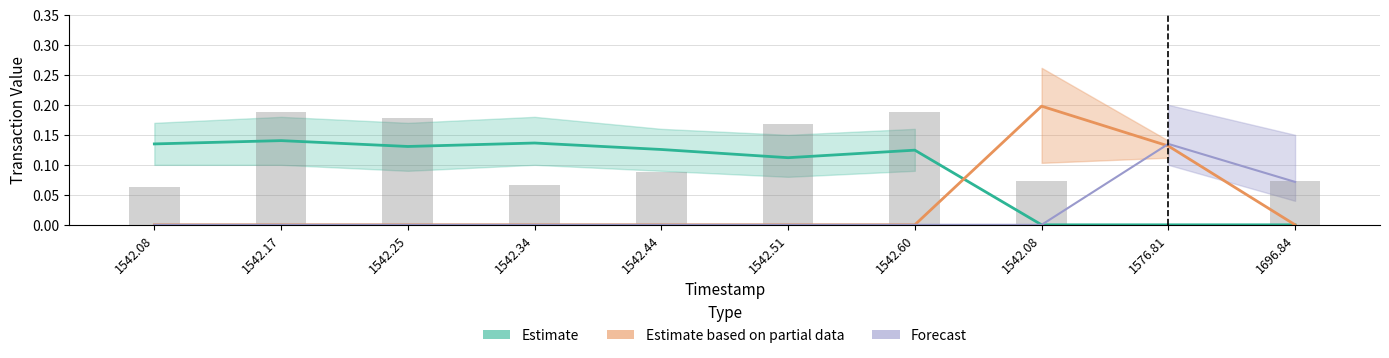

What is the maximum value shown in the chart?

0.2